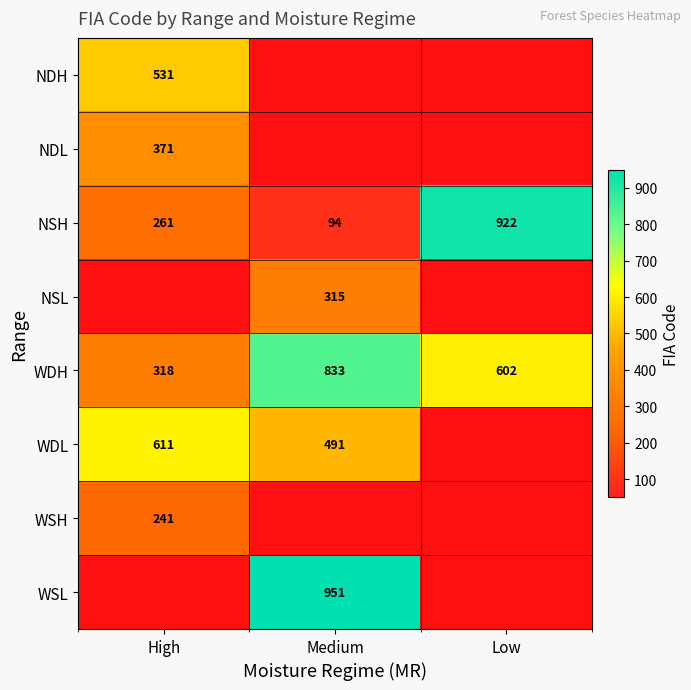

At how many categories does at least one series exceed 885?

2